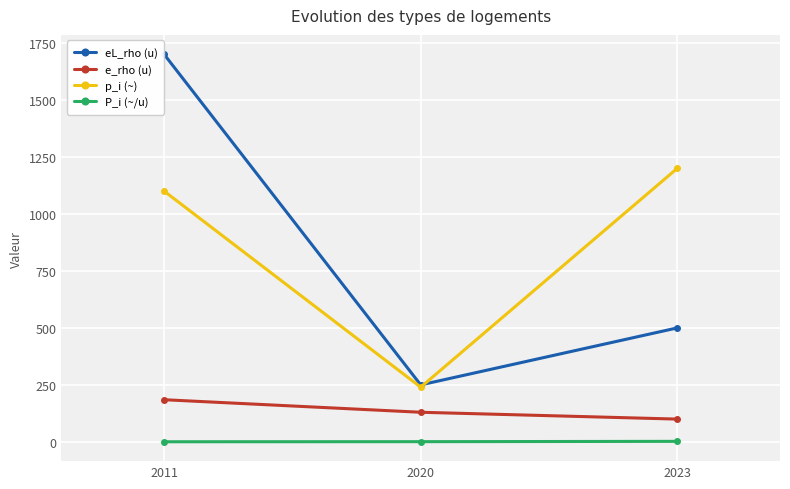

How many eL_rho (u) values are between 250 and 1700?

3